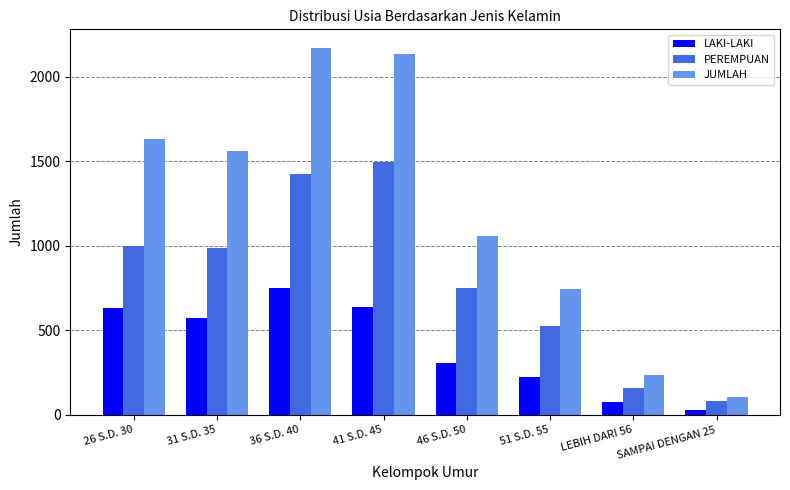

At which label is PEREMPUAN closest to 788?

46 S.D. 50